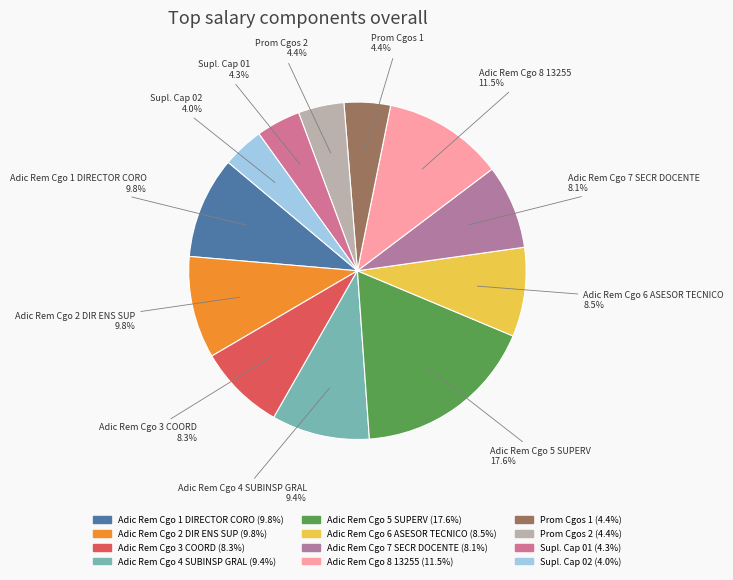

How many slices are in this pie chart?

12